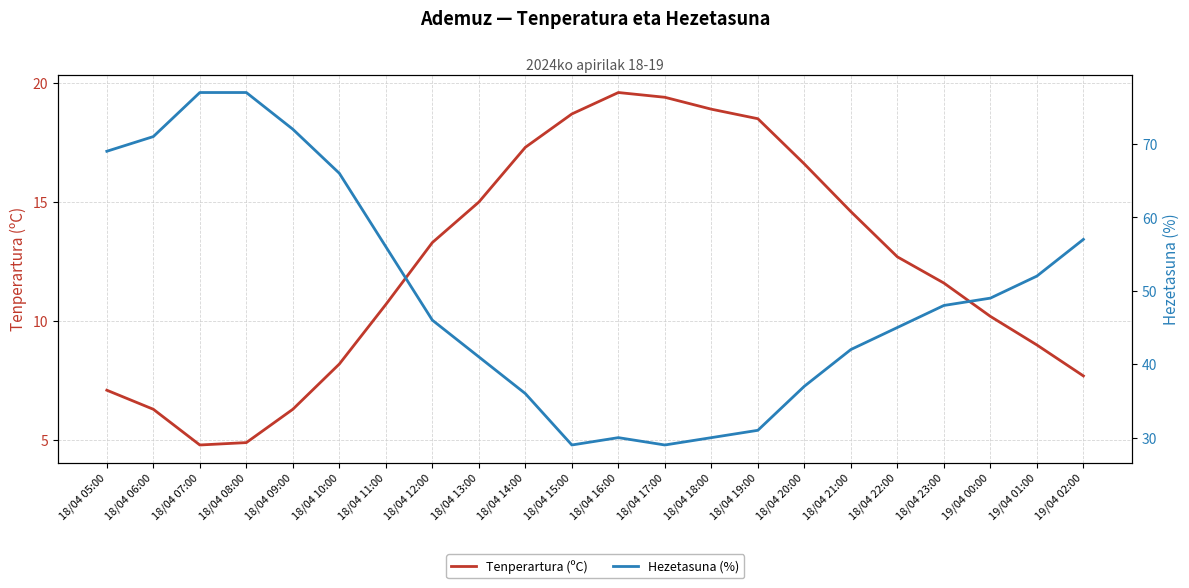

List the series in order of their peak value, highest first.

Hezetasuna (%), Tenperartura (ºC)